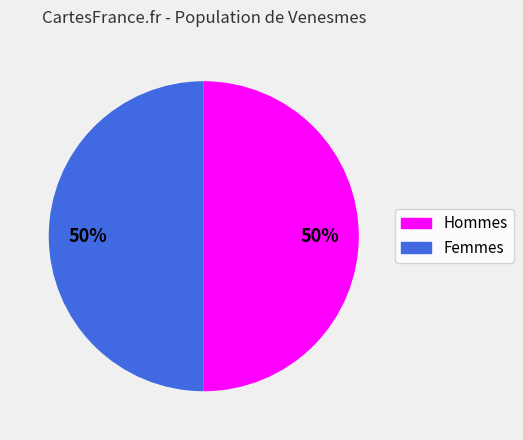

How many slices are in this pie chart?

2